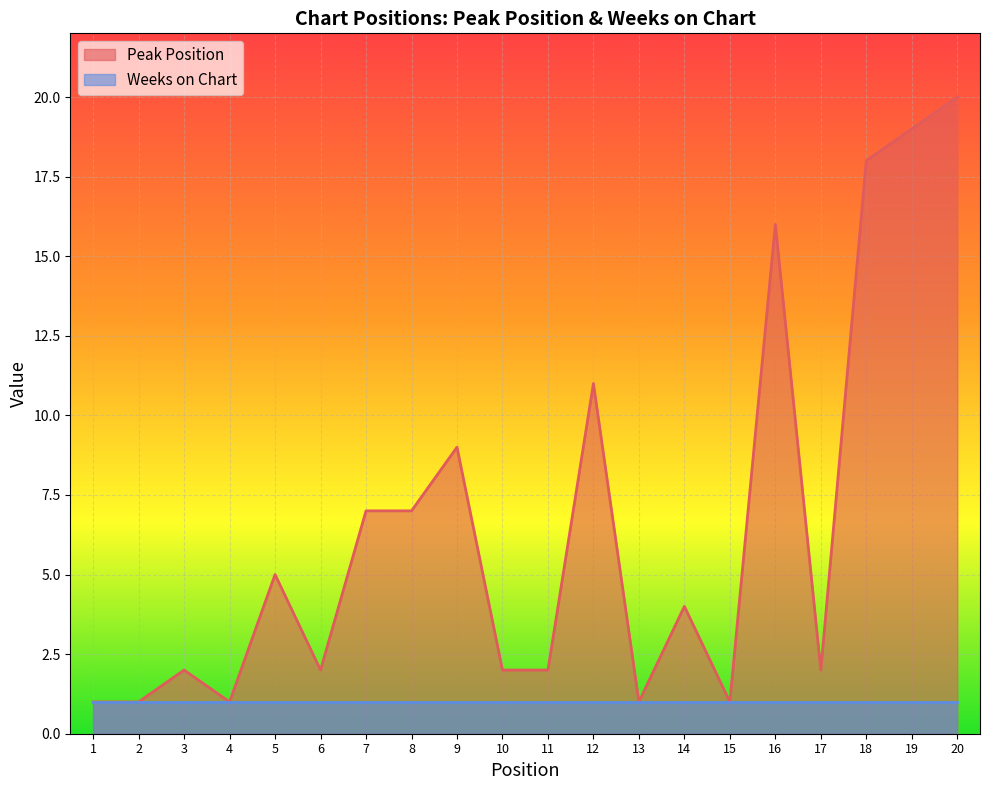

Reading right to left, list all the values displayed in this chart.

20=20	19=19	18=18	17=2	16=16	15=1	14=4	13=1	12=11	11=2	10=2	9=9	8=7	7=7	6=2	5=5	4=1	3=2	2=1	1=1